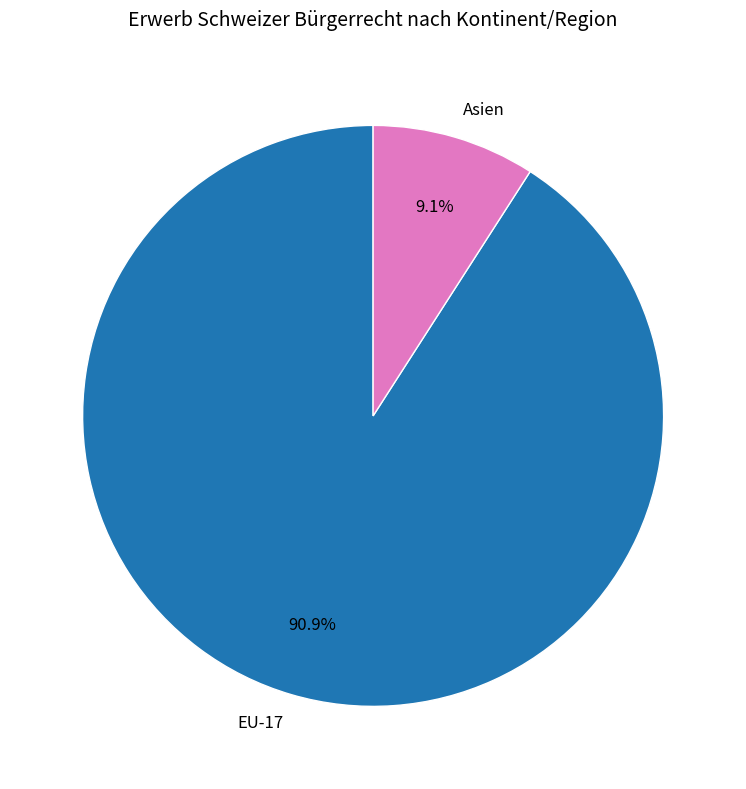

Does EU-17 represent more than half of the total?

Yes